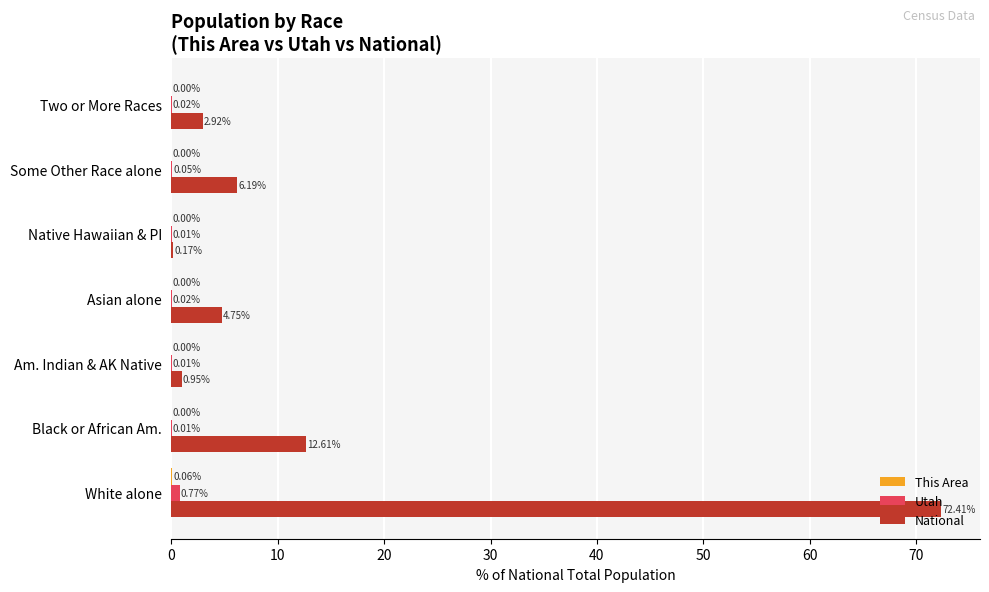

At which category is the sum across all series the highest?

White alone